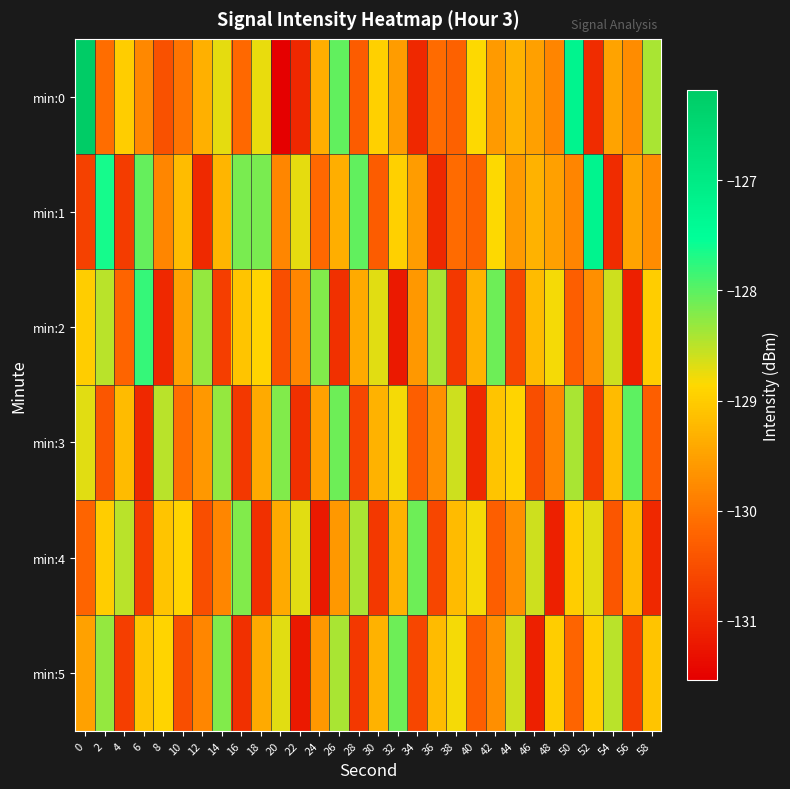

At 8, list the series in order from smallest to largest.

min:2, min:0, min:1, min:4, min:5, min:3